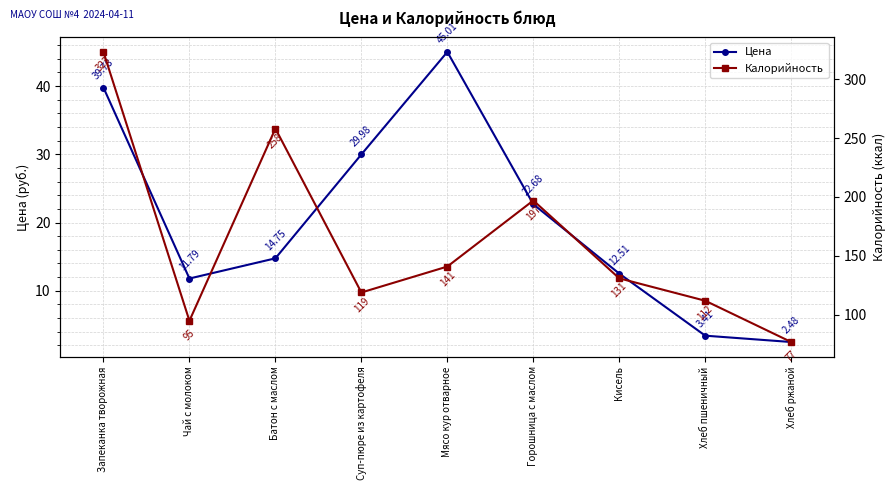

Which series has the largest total across all categories?

Калорийность